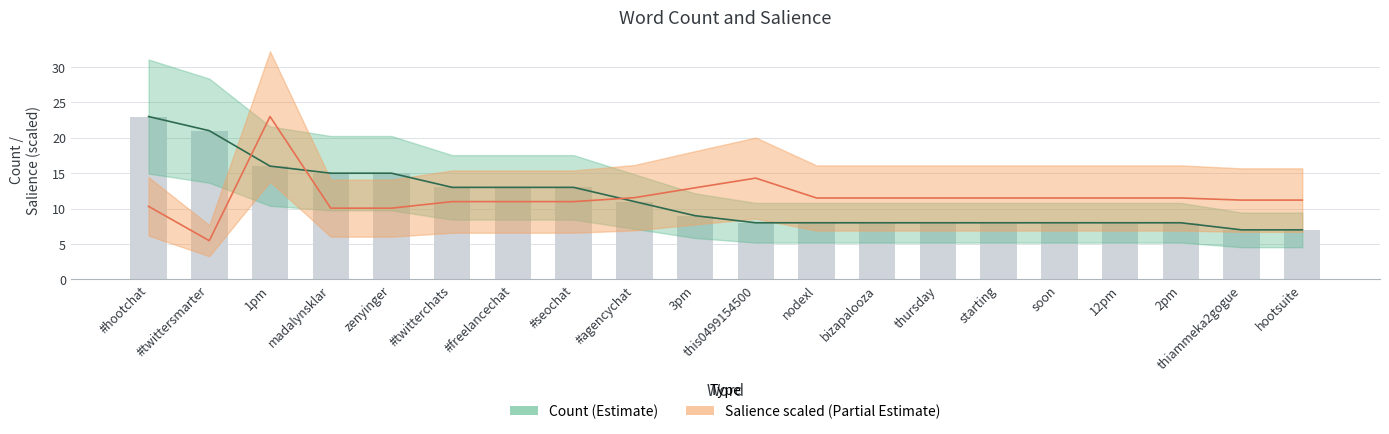

Rank the series at thiammeka2gogue from highest to lowest value.

Salience, Count